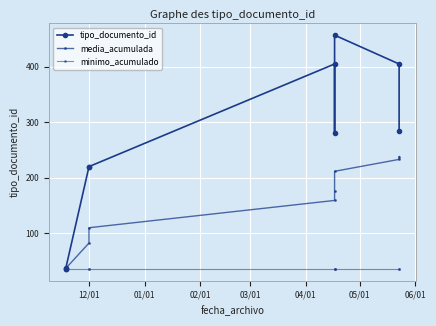

Which series has the widest spread of values?

tipo_documento_id